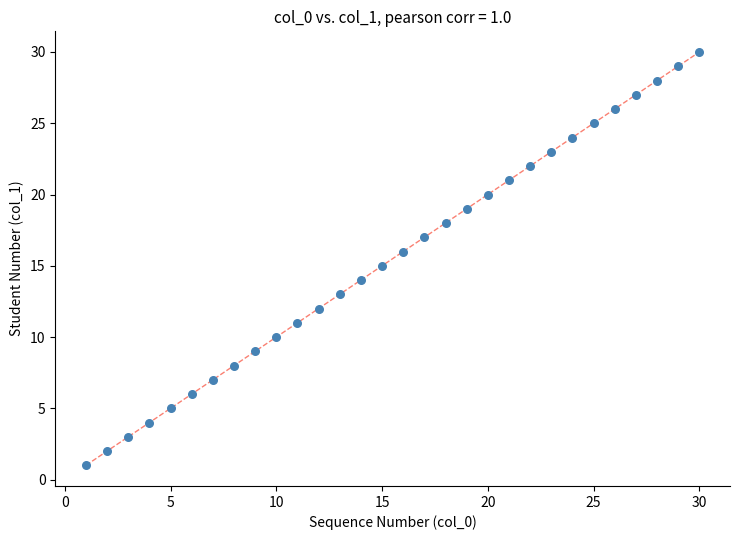

What is the range of X values (max minus min)?

29